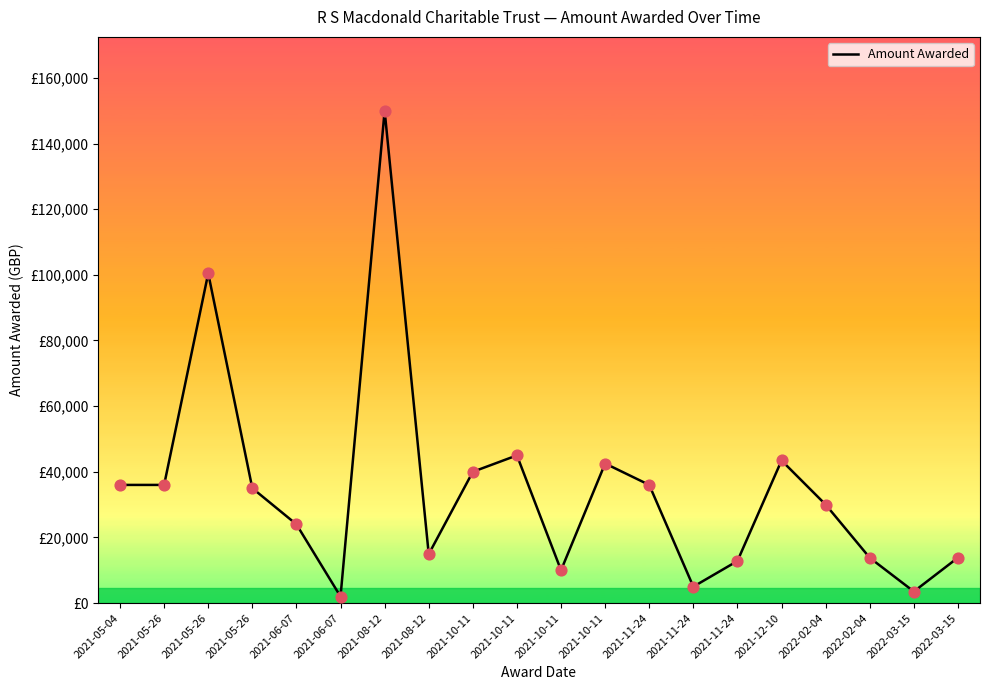

What is the change in value from 2021-06-07 to 2022-02-04?

+11800